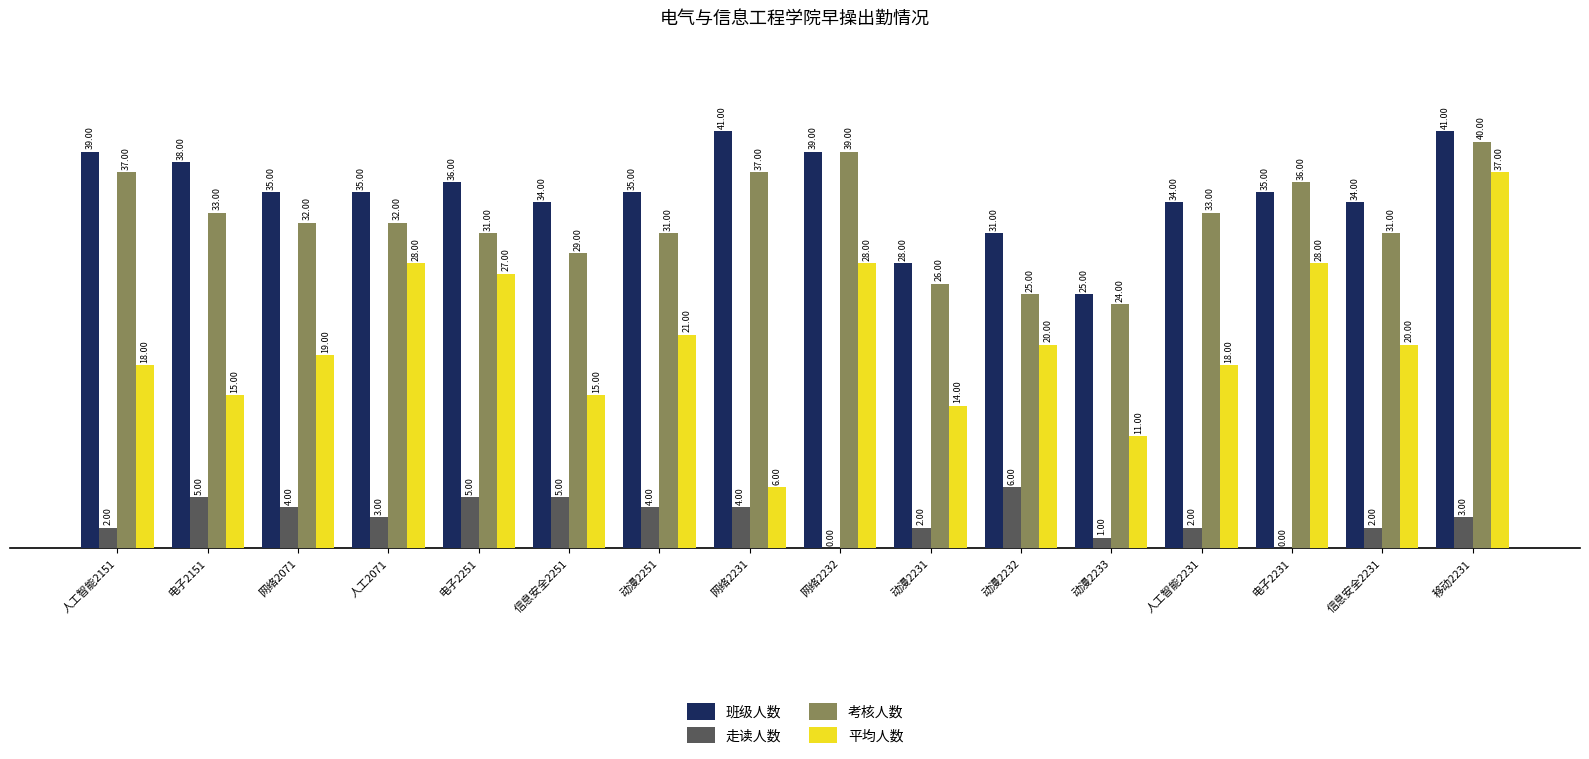

What is the total value across all series at 动漫2232?

82